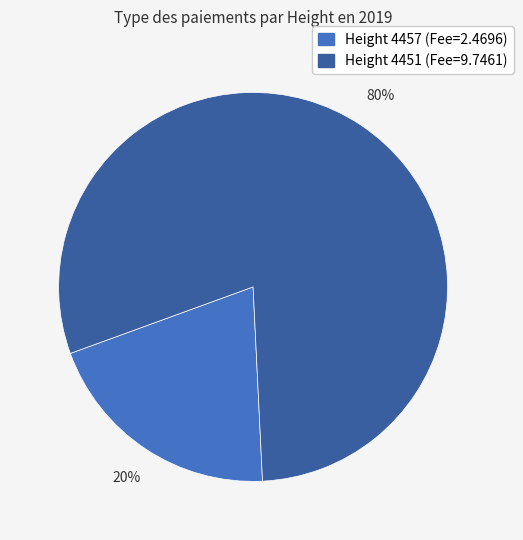

To the nearest percent, what is the difference between the largest and smallest slice percentages?

60%